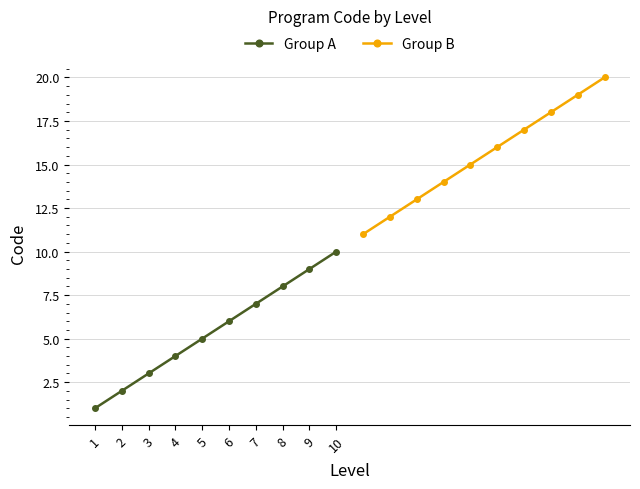

True or false: Group A has more than 2 points higher than both neighbors.

False